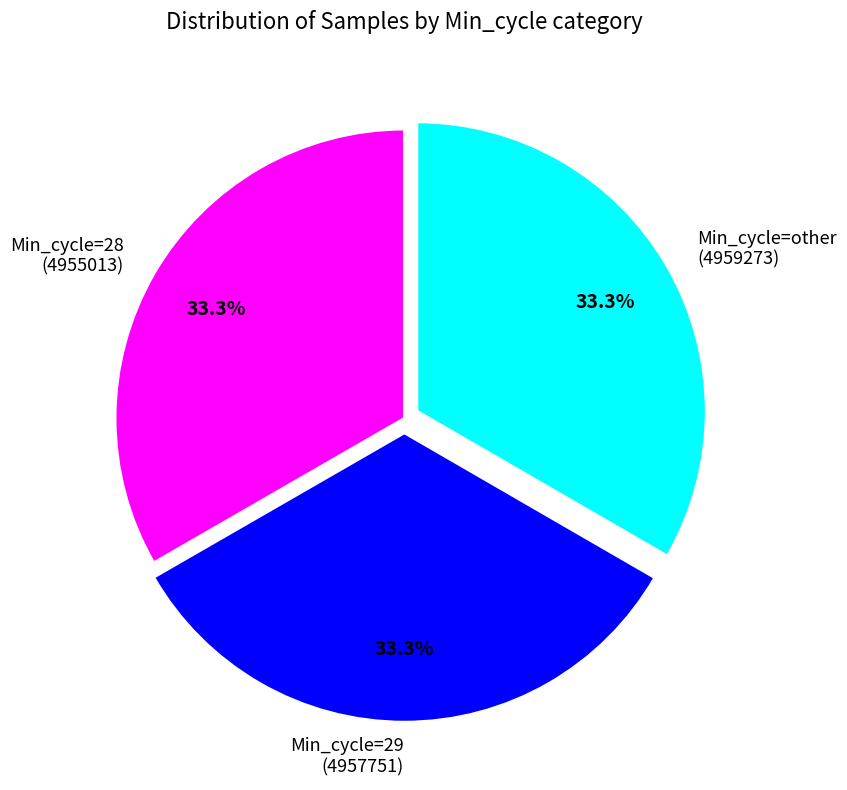

What is the ratio of the value at Min_cycle=28 (4955013) to the value at Min_cycle=29 (4957751)?

1.0